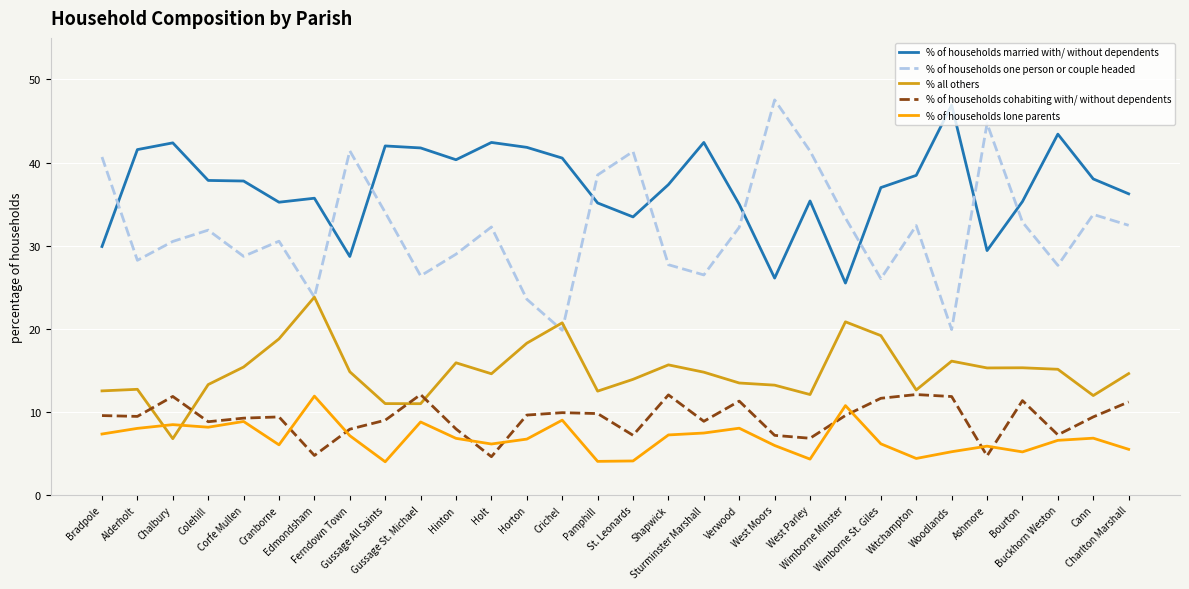

What is the lowest value of the % of households lone parents series?

4.0